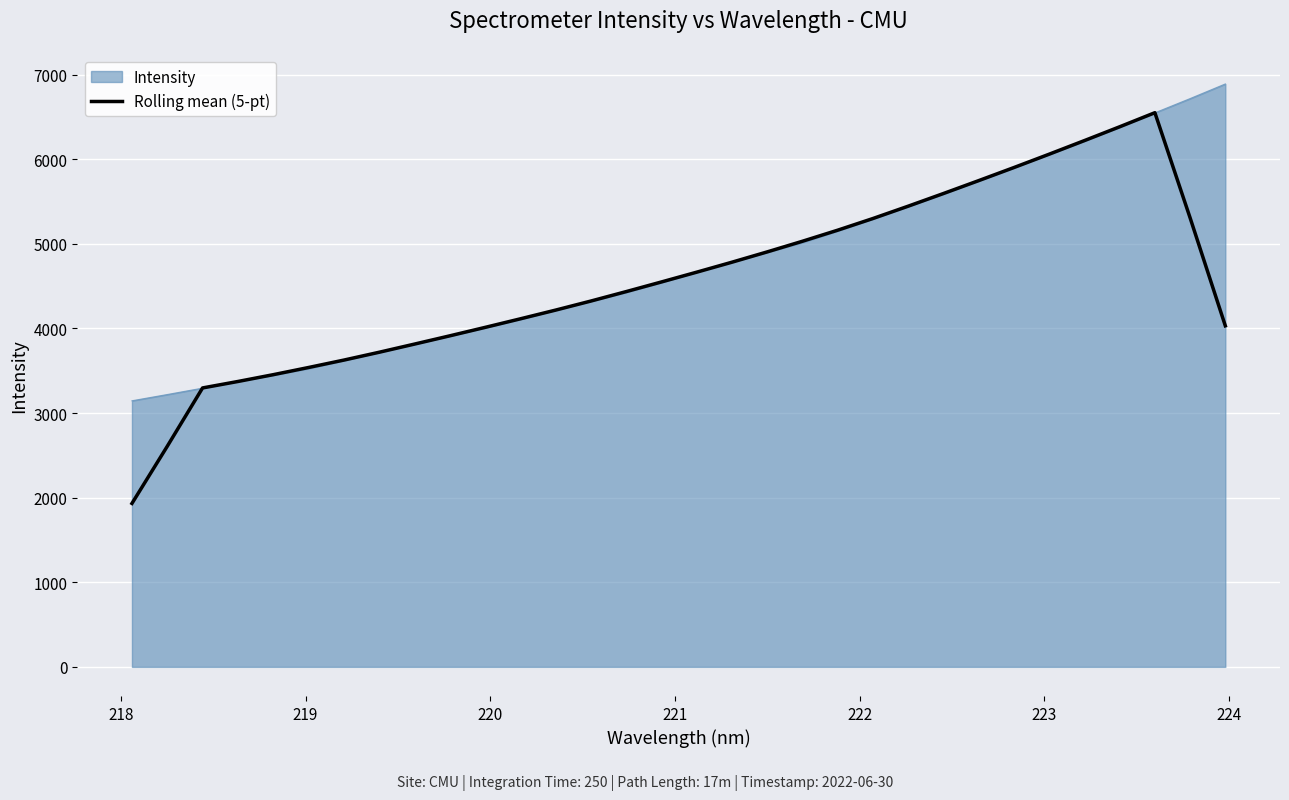

List the series in order of their peak value, highest first.

Intensity, Rolling mean (5-pt)